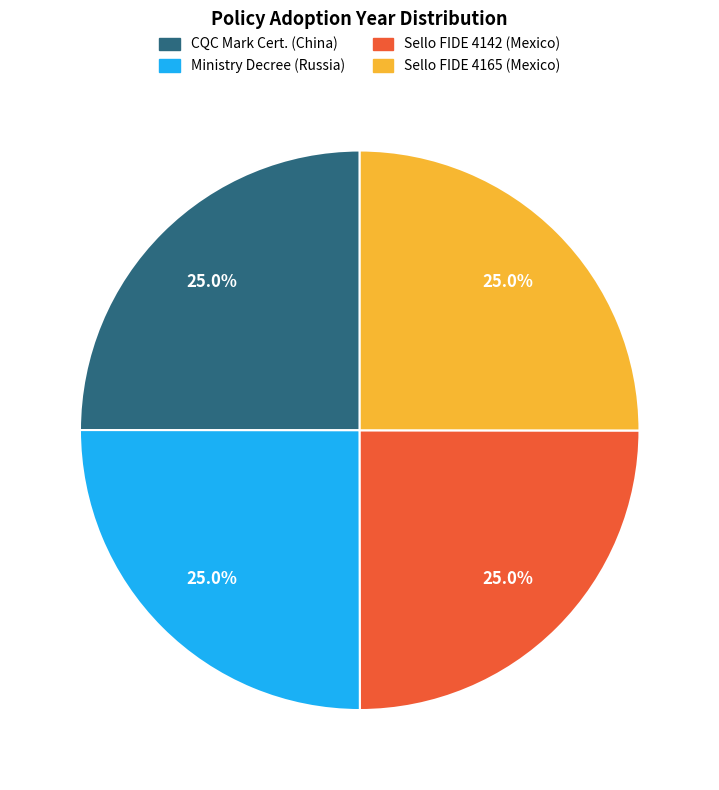

How much of the chart is everything except Sello FIDE 4165 (Mexico)?

75.0%